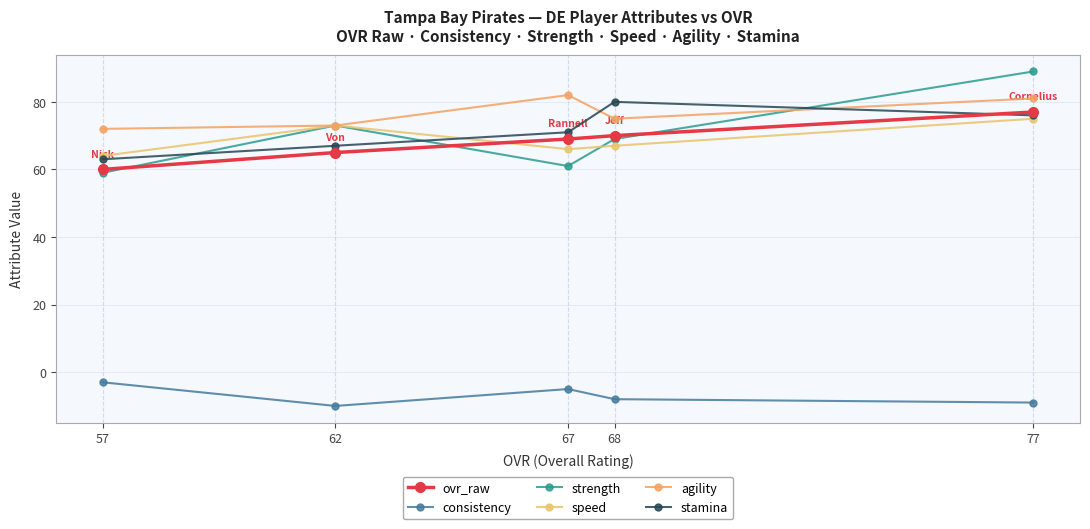

True or false: ovr_raw and stamina cross at least once.

True